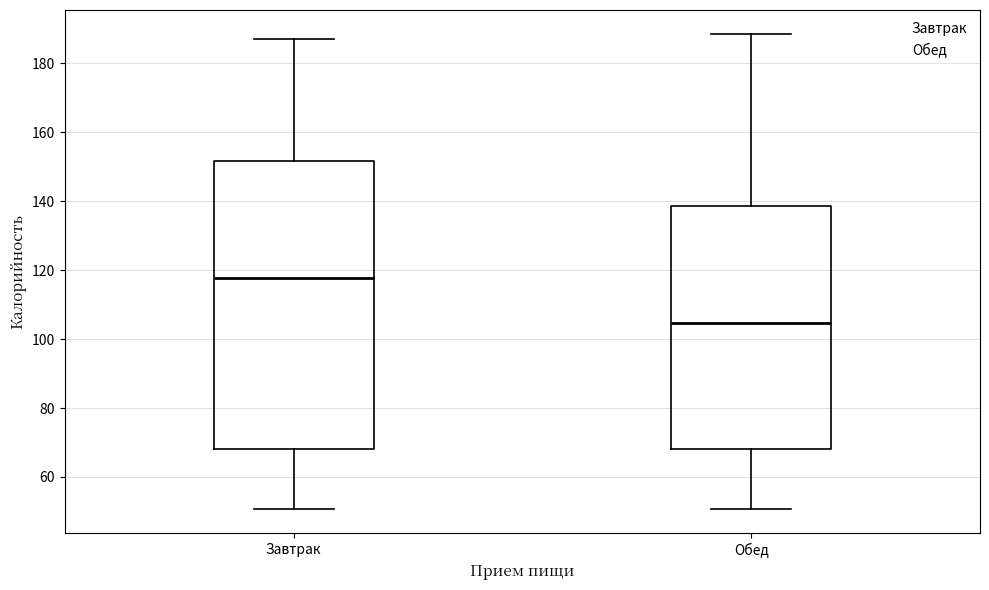

Which box has the lowest median line?

Обед